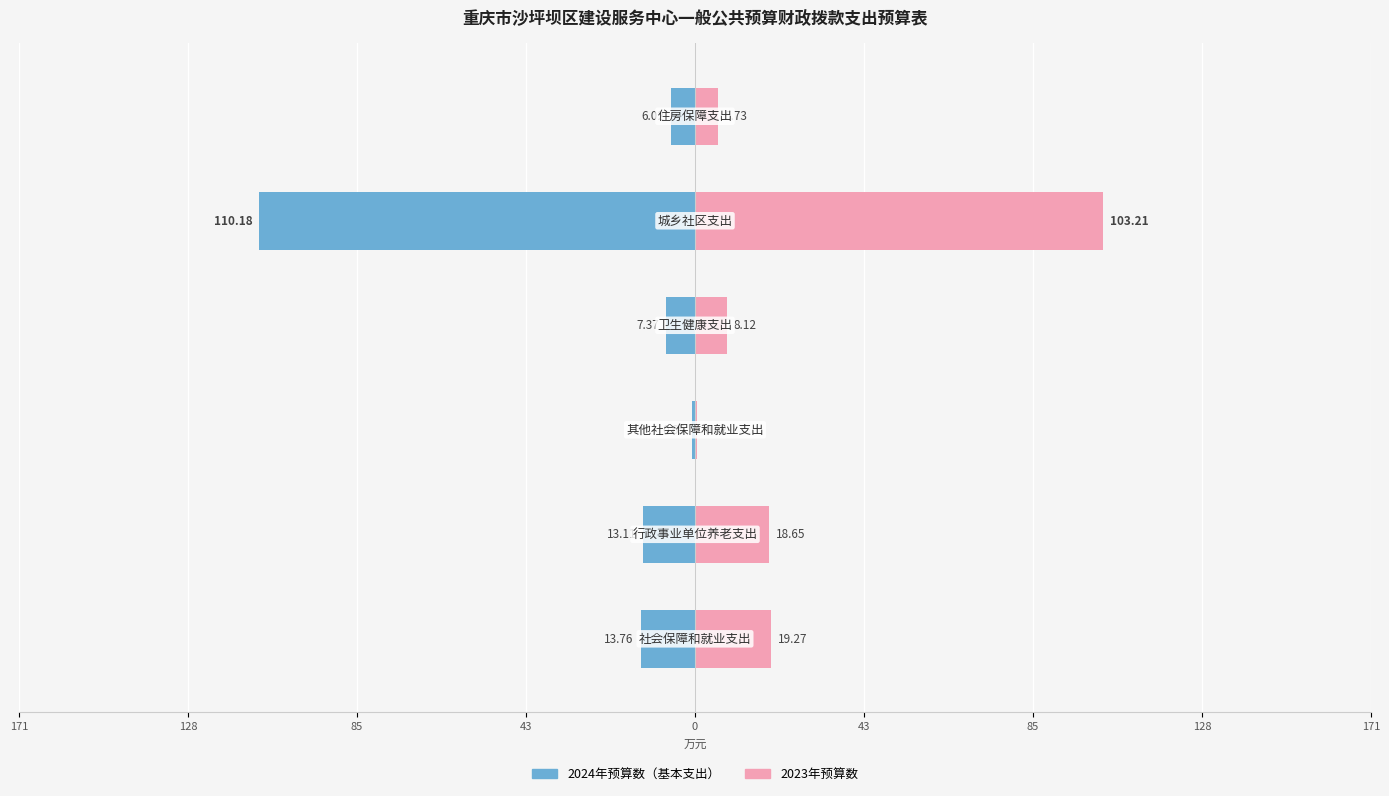

What is the difference between the maximum and minimum values in the 2024年预算数（基本支出） series?

109.5